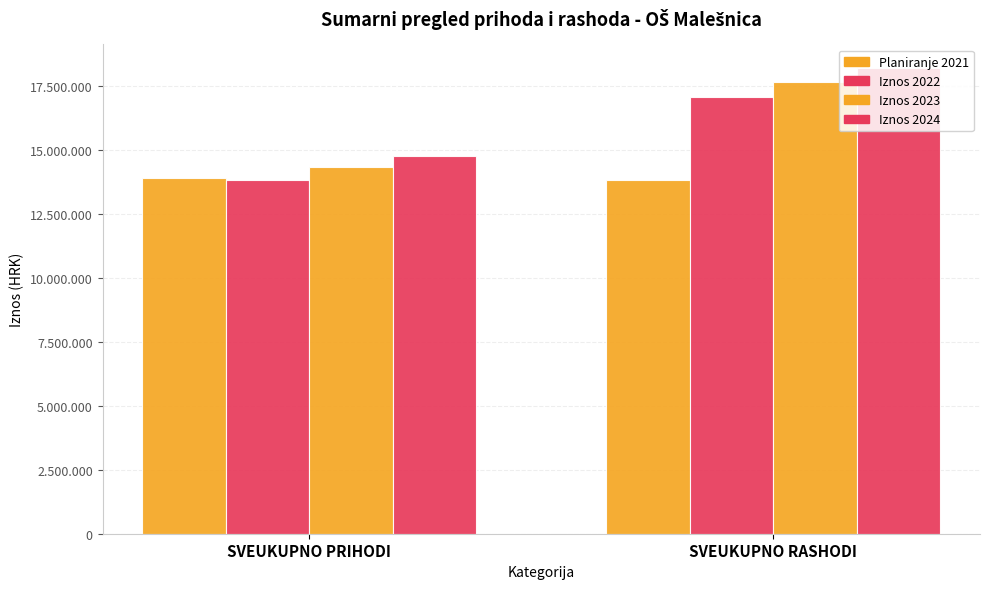

What is the average value of the Iznos 2022 series?

15449500